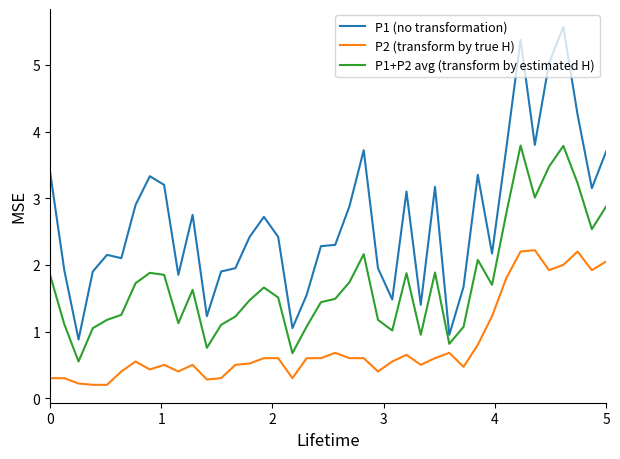

Rank the series by their maximum value, from lowest to highest.

P2 (transform by true H), P1+P2 avg (transform by estimated H), P1 (no transformation)